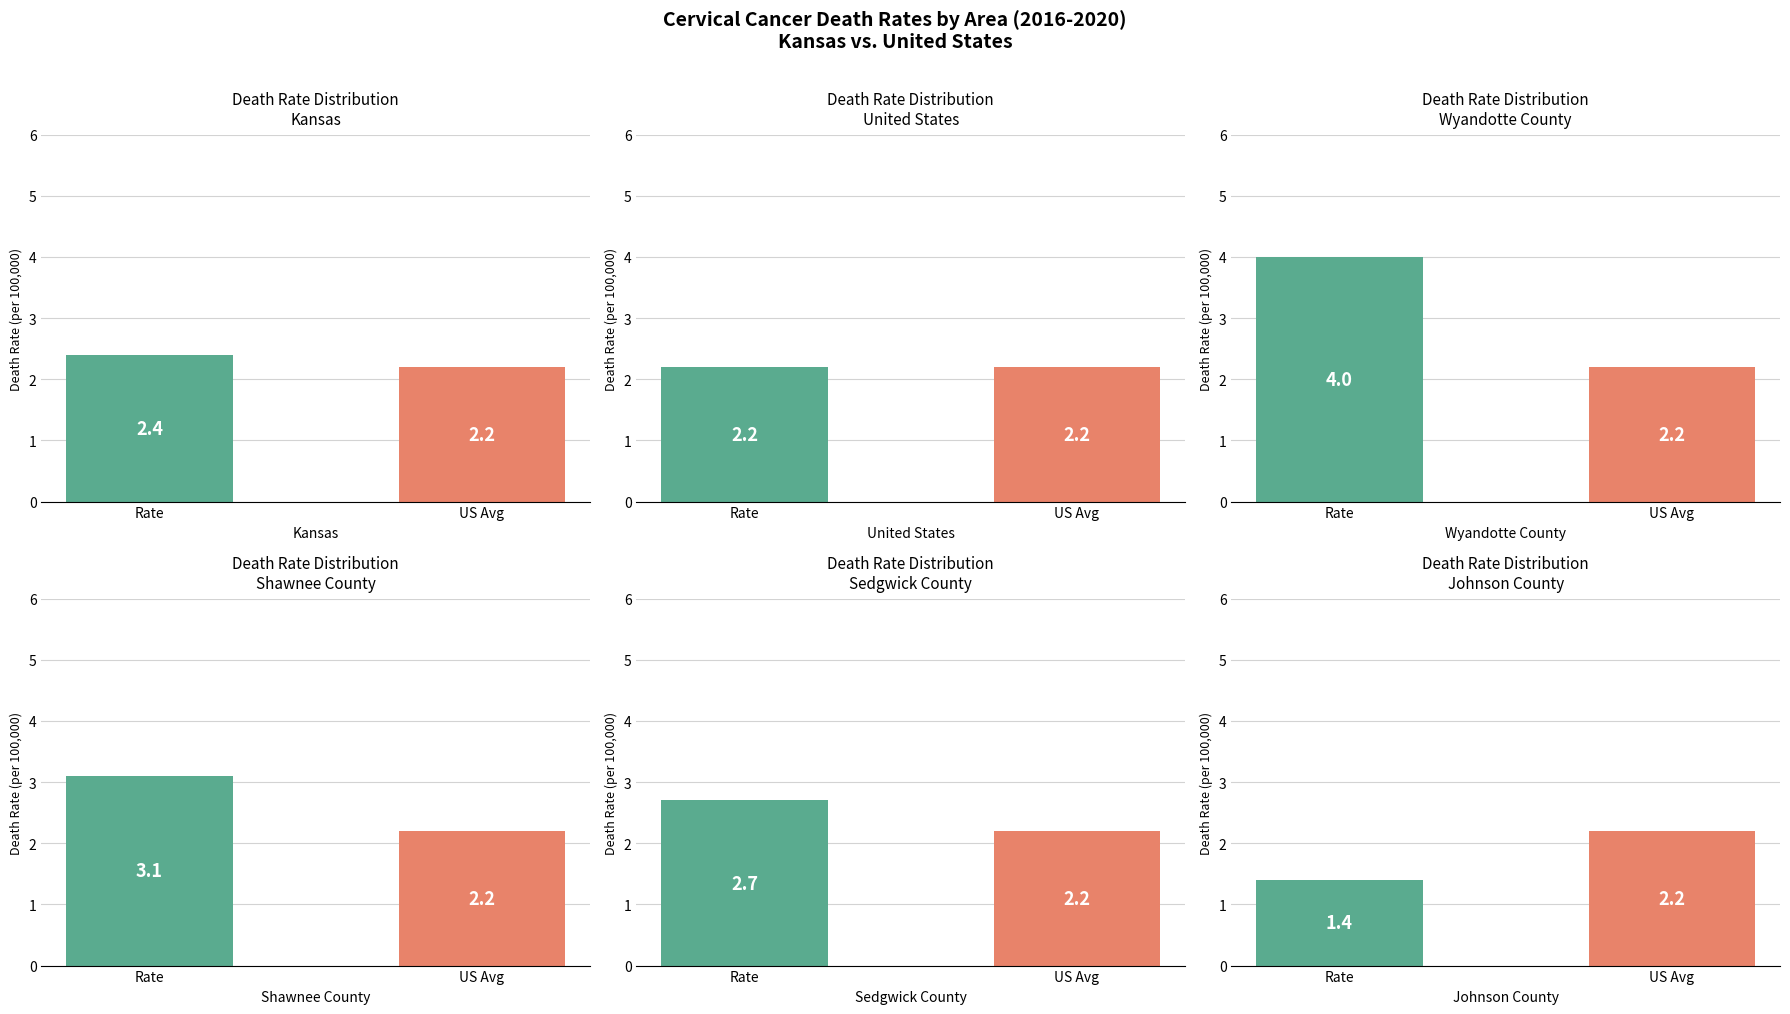

Which category has the highest value across all series?

Rate